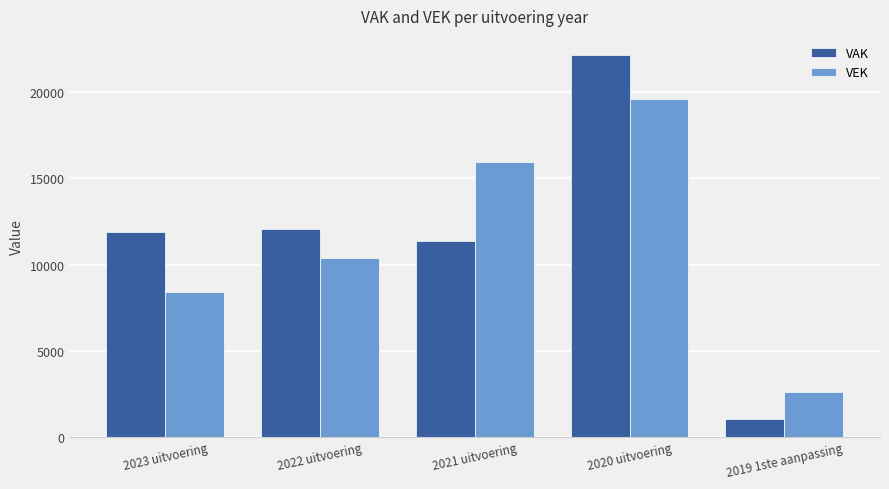

What is the sum of all VAK values?

58504